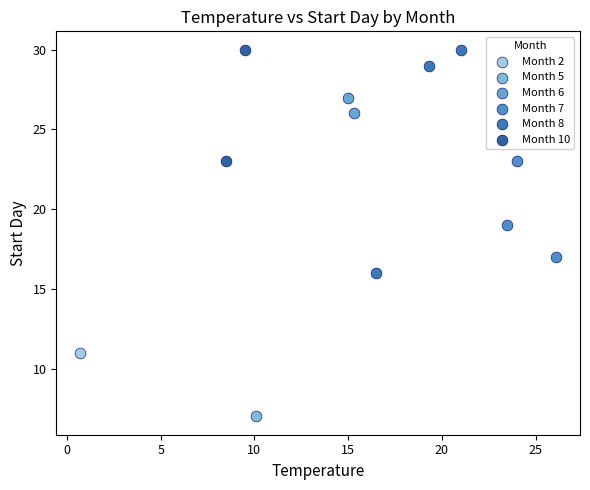

What are all the series names shown in the legend?

Month 2, Month 5, Month 6, Month 7, Month 8, Month 10